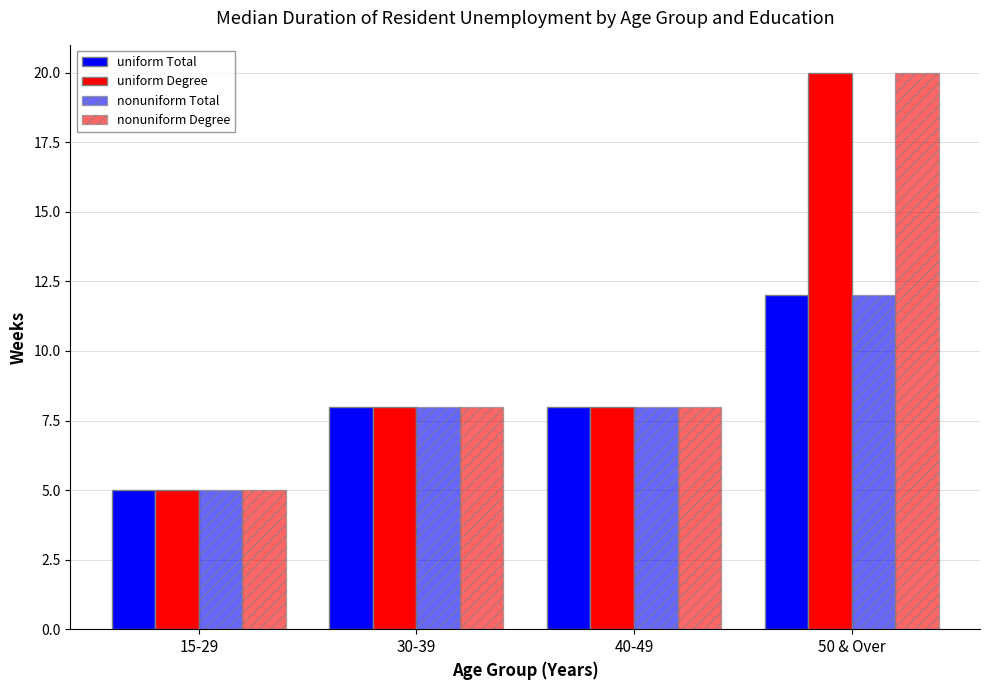

Which series has the largest range (max minus min)?

uniform Degree